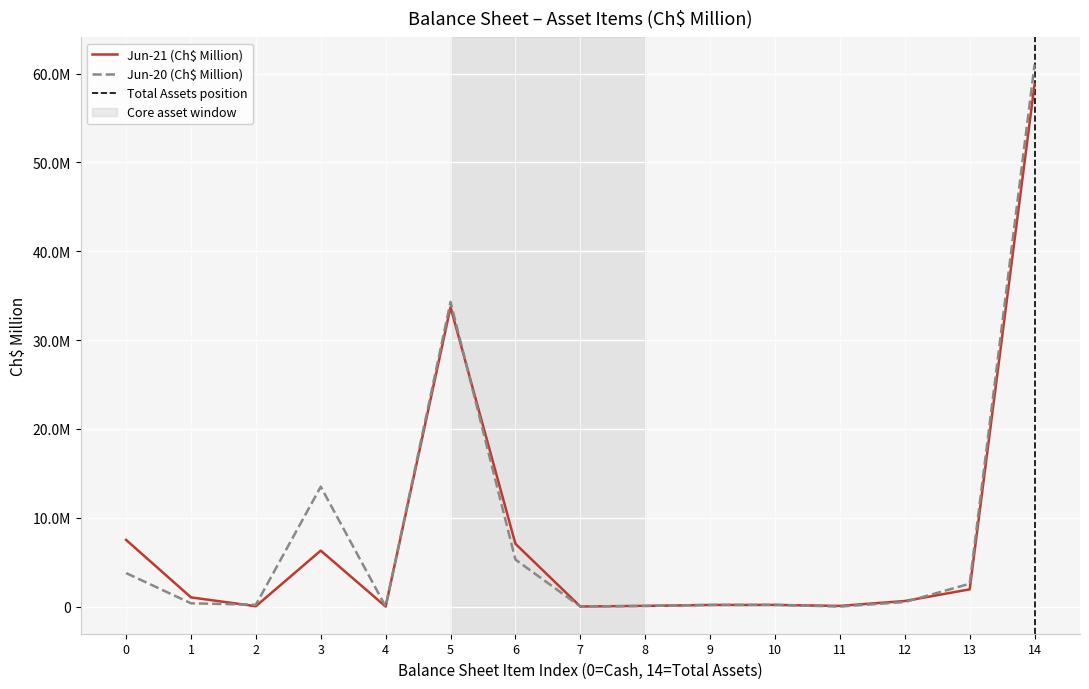

Reading right to left, what are all the values shown in this chart?

Jun-21 (Ch$ Million): 58812752	1942958	631756	77989	189027	184657	83973	10490	7071313	33711737	7637	6304870	43815	1040417	7512113
Jun-20 (Ch$ Million): 61026743	2577254	516631	0	200890	189569	71043	10012	5294192	34300657	8717	13498185	208237	375238	3776118